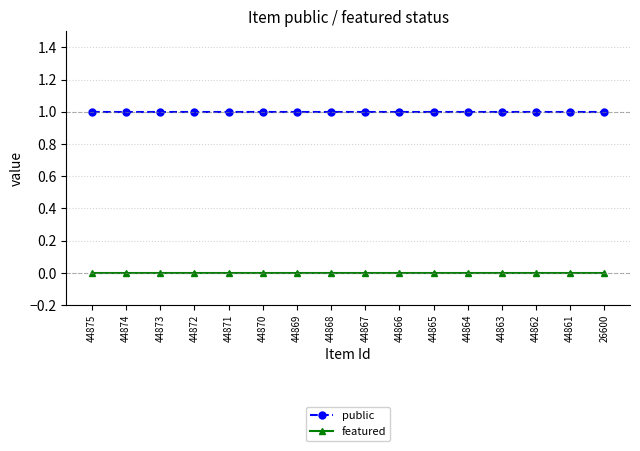

Reading left to right, extract all data points from this chart.

public: 44875=1	44874=1	44873=1	44872=1	44871=1	44870=1	44869=1	44868=1	44867=1	44866=1	44865=1	44864=1	44863=1	44862=1	44861=1	26600=1
featured: 44875=0	44874=0	44873=0	44872=0	44871=0	44870=0	44869=0	44868=0	44867=0	44866=0	44865=0	44864=0	44863=0	44862=0	44861=0	26600=0